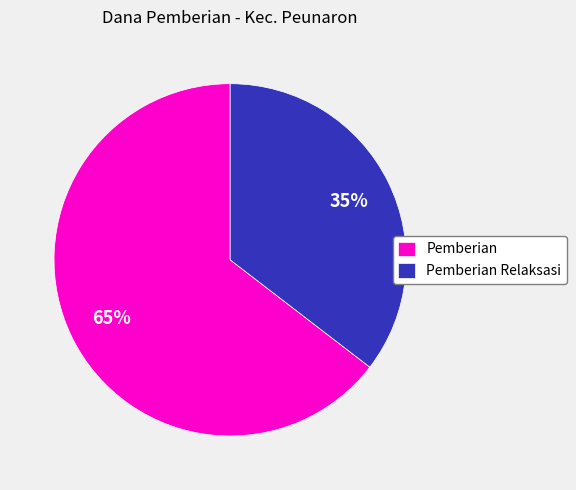

To the nearest percent, what is the combined percentage of Pemberian and Pemberian Relaksasi?

100%